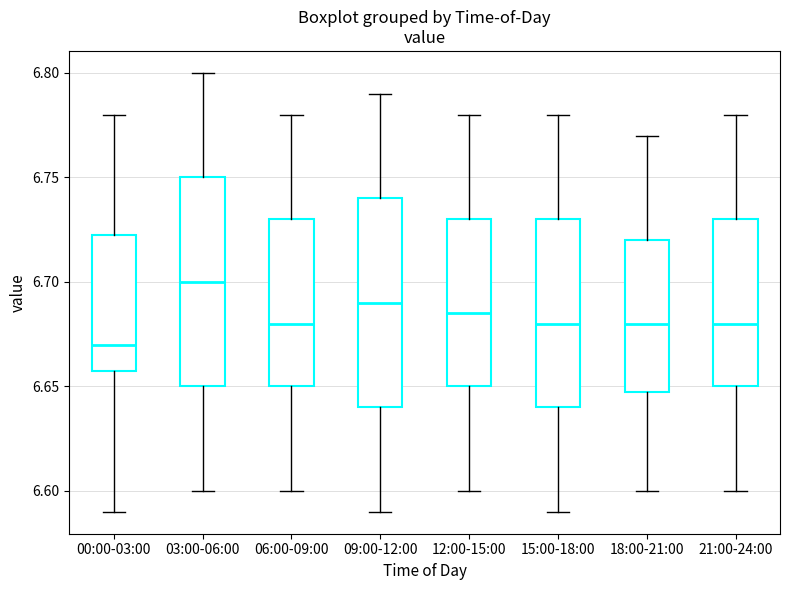

Reading left to right, transcribe this box plot: for each box, give where its median line is, the range the box spans, and where its two whiskers end, as read against the y-axis. The values are not printed on the chart, so give them approximately, as read against the axis.

00:00-03:00: median 6.670, box 6.660 to 6.725, whiskers 6.590 to 6.780
03:00-06:00: median 6.700, box 6.650 to 6.750, whiskers 6.600 to 6.800
06:00-09:00: median 6.680, box 6.650 to 6.730, whiskers 6.600 to 6.780
09:00-12:00: median 6.690, box 6.640 to 6.740, whiskers 6.590 to 6.790
12:00-15:00: median 6.685, box 6.650 to 6.730, whiskers 6.600 to 6.780
15:00-18:00: median 6.680, box 6.640 to 6.730, whiskers 6.590 to 6.780
18:00-21:00: median 6.680, box 6.650 to 6.720, whiskers 6.600 to 6.770
21:00-24:00: median 6.680, box 6.650 to 6.730, whiskers 6.600 to 6.780